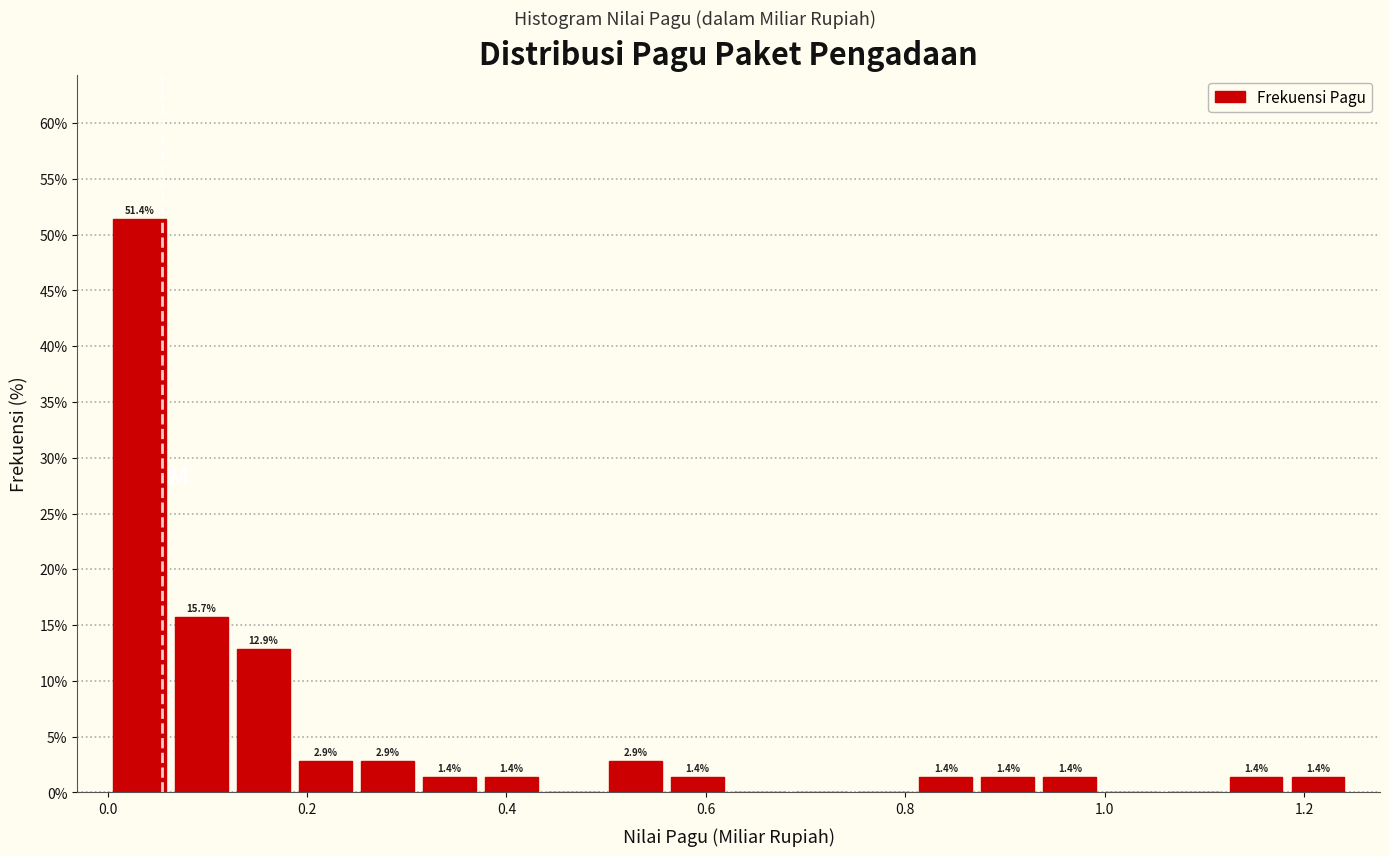

Around what value on the x-axis is the tallest bar? Give the approximate position of its centre, as read against the axis.

0.04